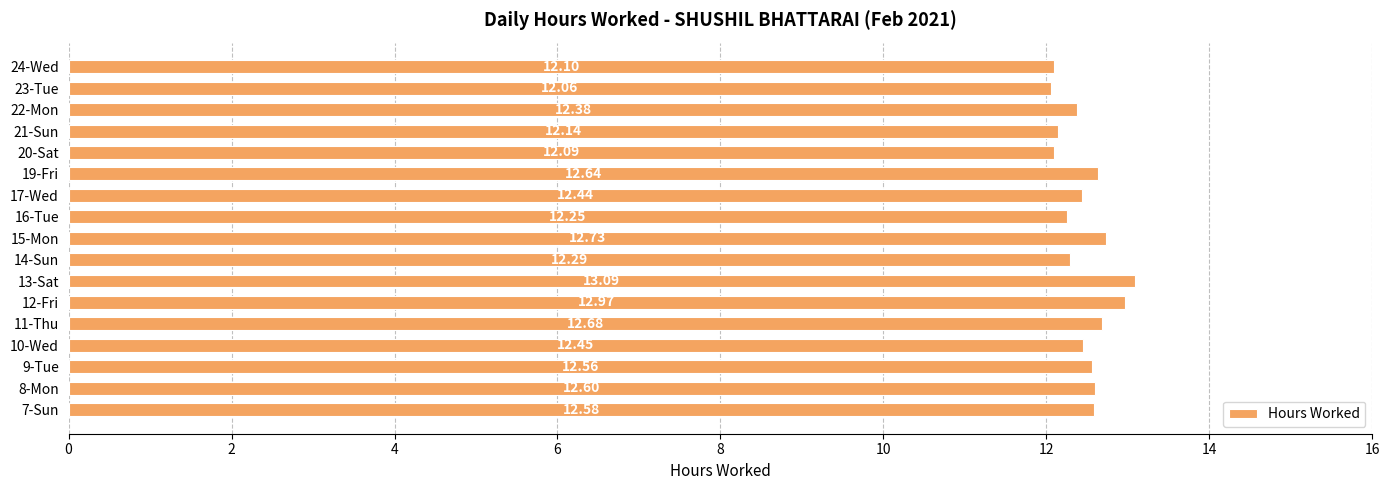

Rank the categories by value from lowest to highest.

23-Tue, 20-Sat, 24-Wed, 21-Sun, 16-Tue, 14-Sun, 22-Mon, 17-Wed, 10-Wed, 9-Tue, 7-Sun, 8-Mon, 19-Fri, 11-Thu, 15-Mon, 12-Fri, 13-Sat